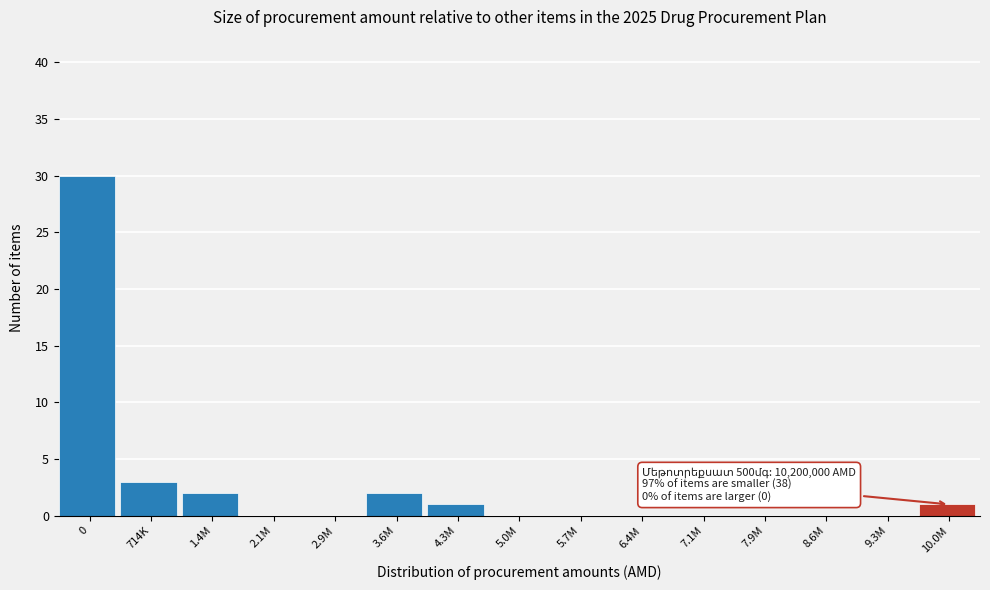

Reading left to right, list all the values displayed in this chart.

0=30	714K=3	1.4M=2	2.1M=0	2.9M=0	3.6M=2	4.3M=1	5.0M=0	5.7M=0	6.4M=0	7.1M=0	7.9M=0	8.6M=0	9.3M=0	10.0M=1